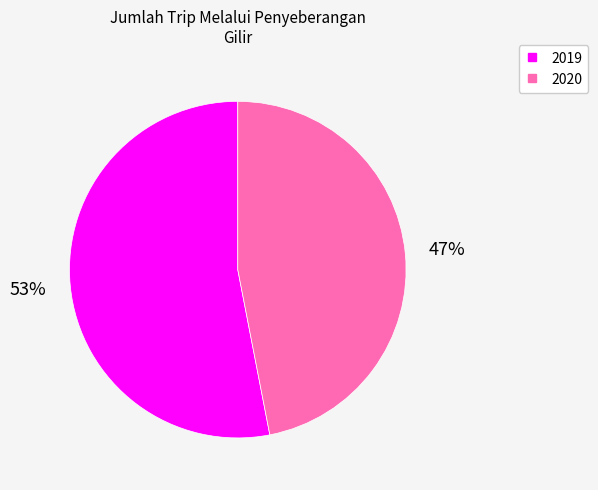

Is the sum of 2019 and 2020 greater than half?

Yes